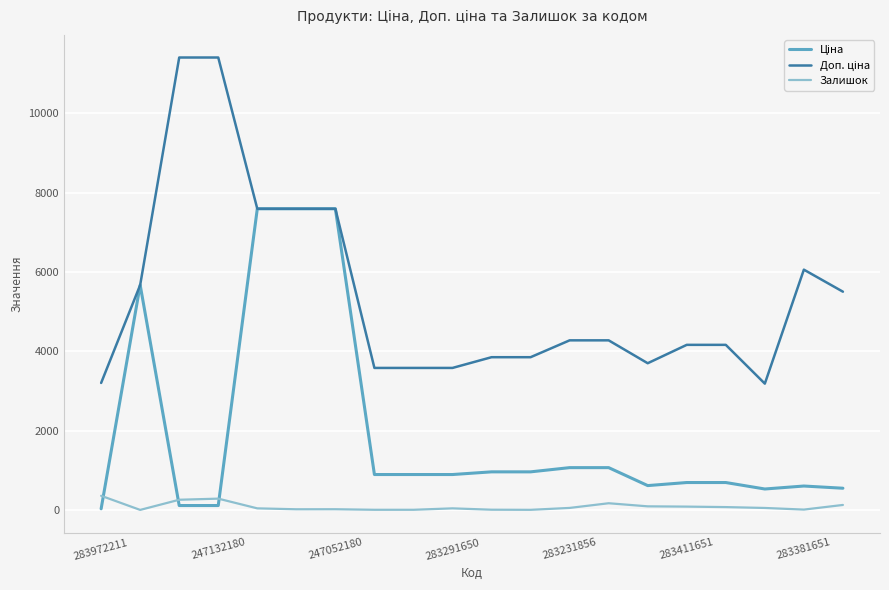

How many lines are shown in the chart?

3